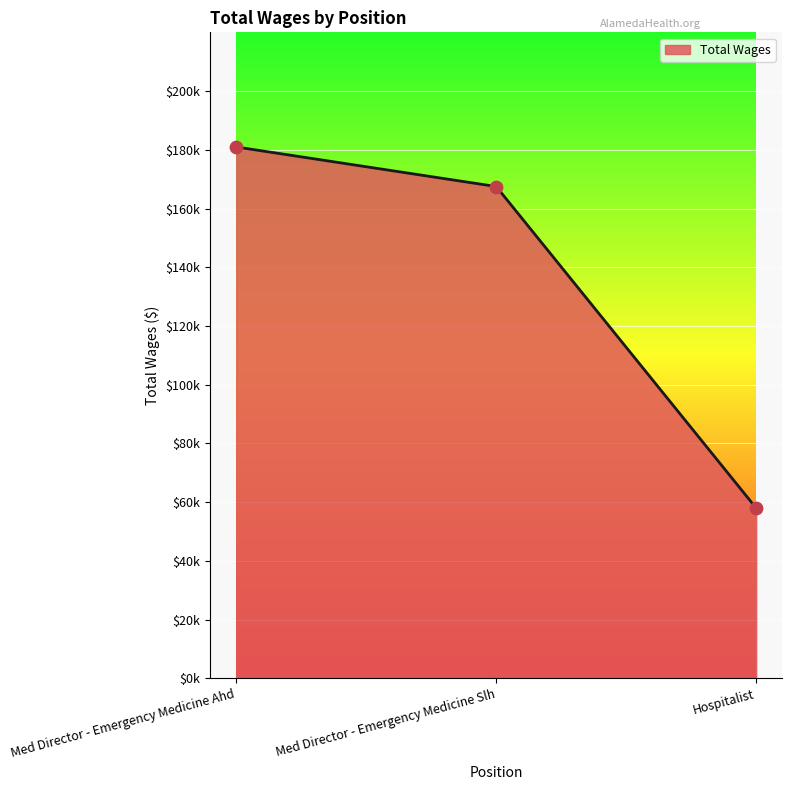

What is the change in value from Med Director - Emergency Medicine Slh to Hospitalist?

-109500